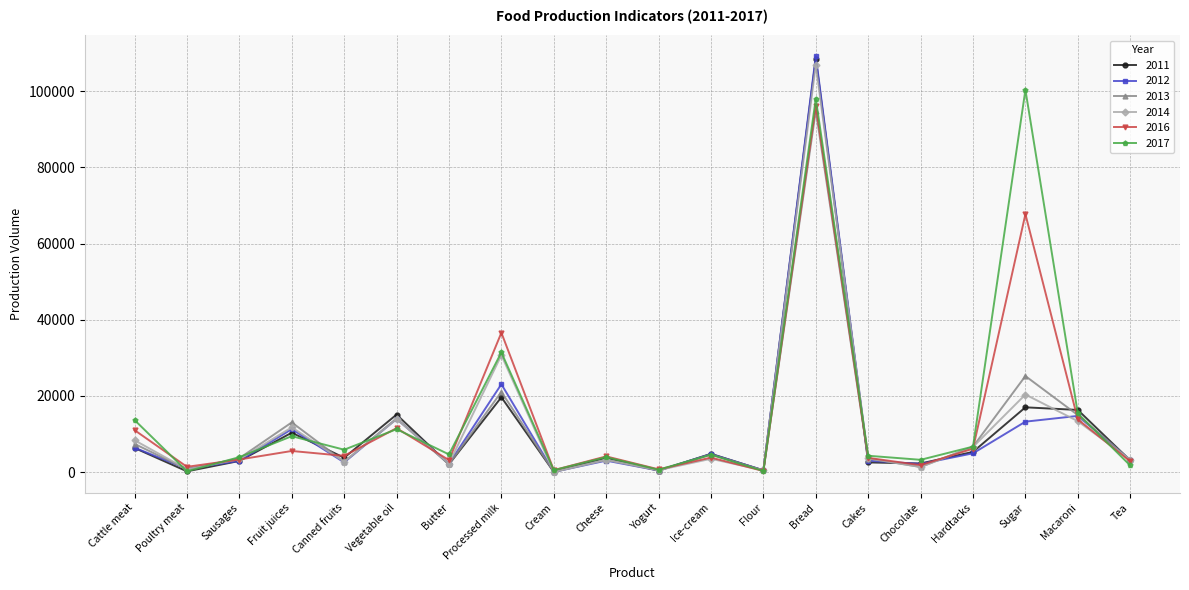

Is the value of 2014 at Sugar greater than the value of 2016 at Poultry meat?

Yes